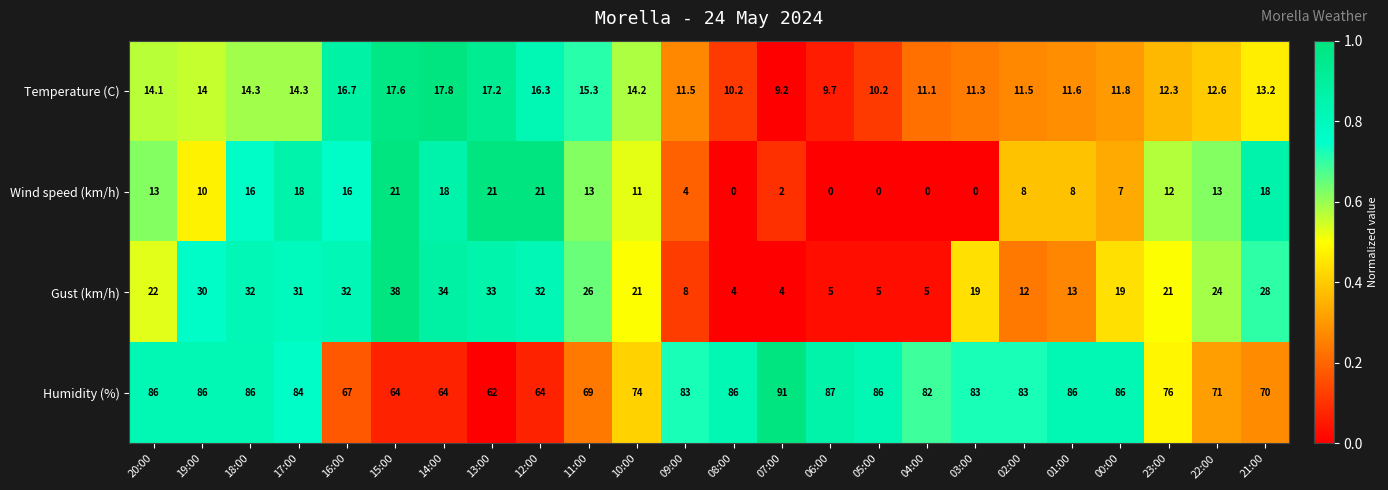

True or false: Humidity (%) has a value of 49.3 at 20:00.

False